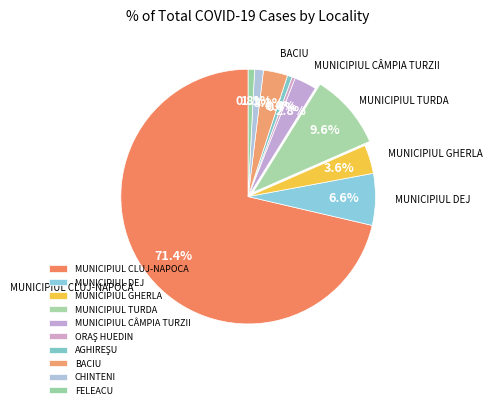

True or false: CHINTENI accounts for 1% of the total.

True